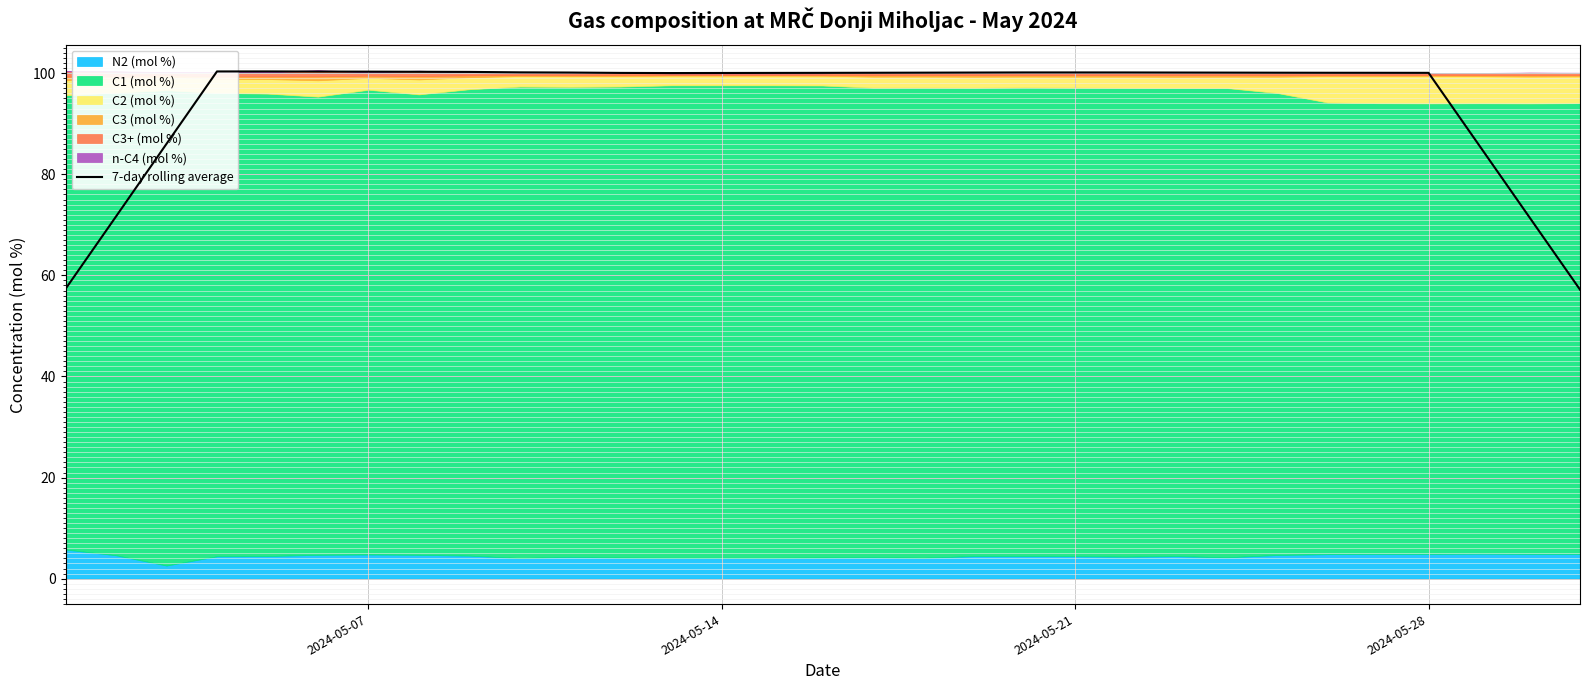

What is the minimum value for 7-day rolling average?

57.2